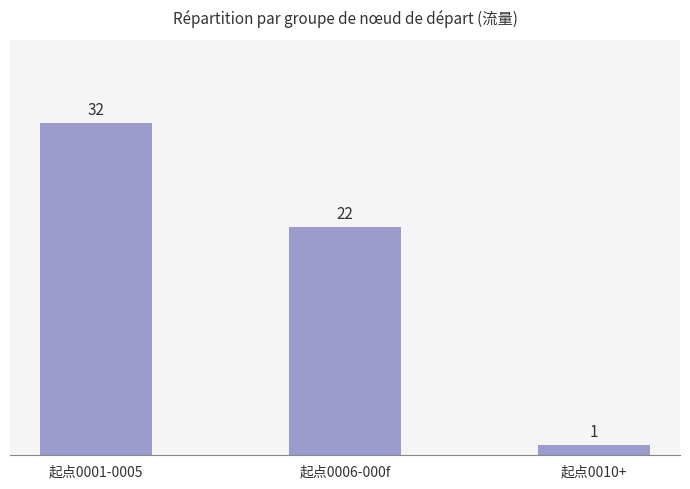

Is it true that the value at 起点0001-0005 is 32?

True